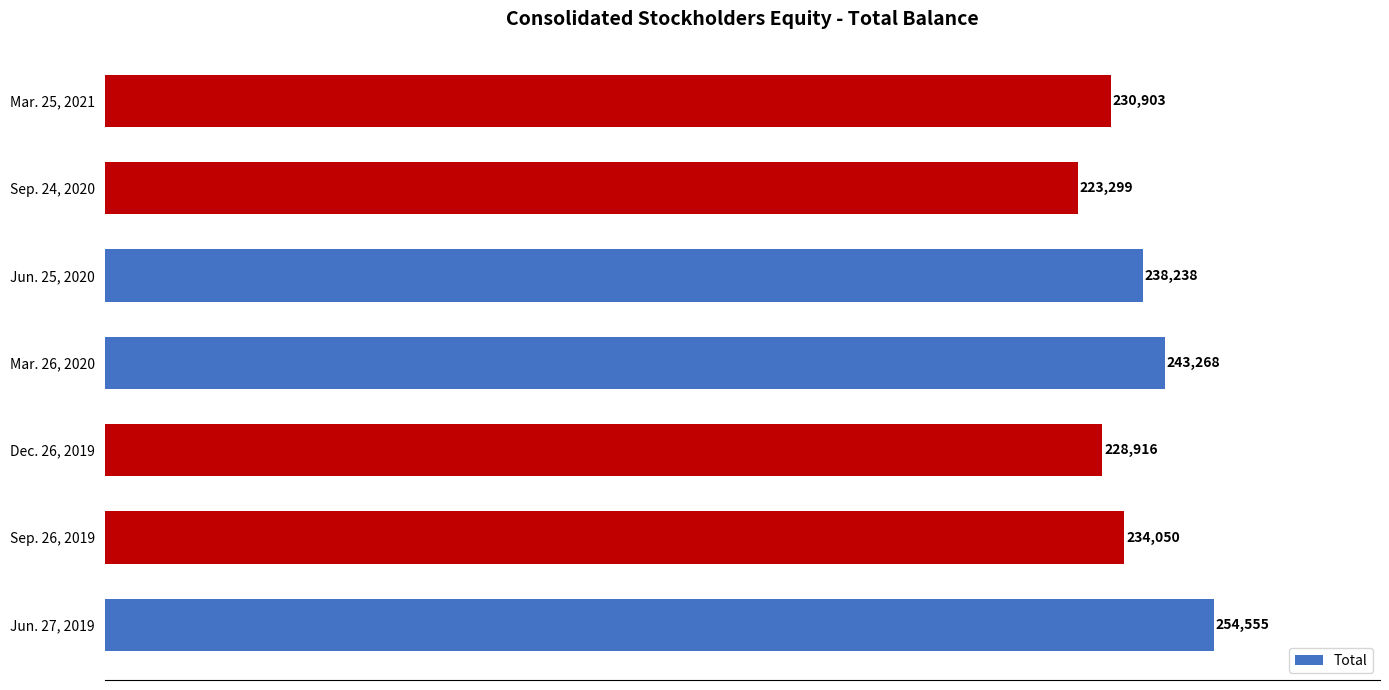

List the labels in order of value, smallest first.

Sep. 24, 2020, Dec. 26, 2019, Mar. 25, 2021, Sep. 26, 2019, Jun. 25, 2020, Mar. 26, 2020, Jun. 27, 2019